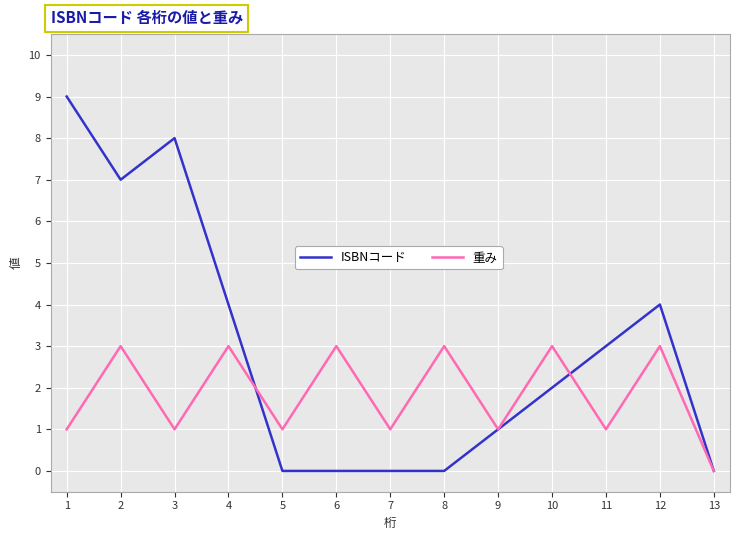

What is the difference between the ISBNコード values at 12 and 11?

1